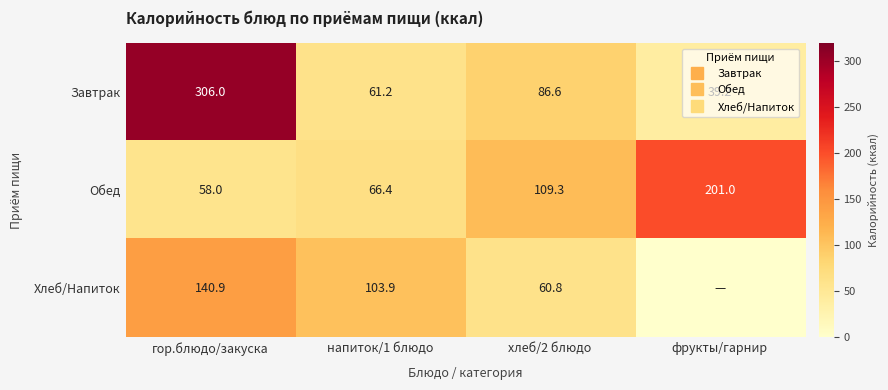

Rank the categories by Хлеб/Напиток value from highest to lowest.

гор.блюдо/закуска, напиток/1 блюдо, хлеб/2 блюдо, фрукты/гарнир